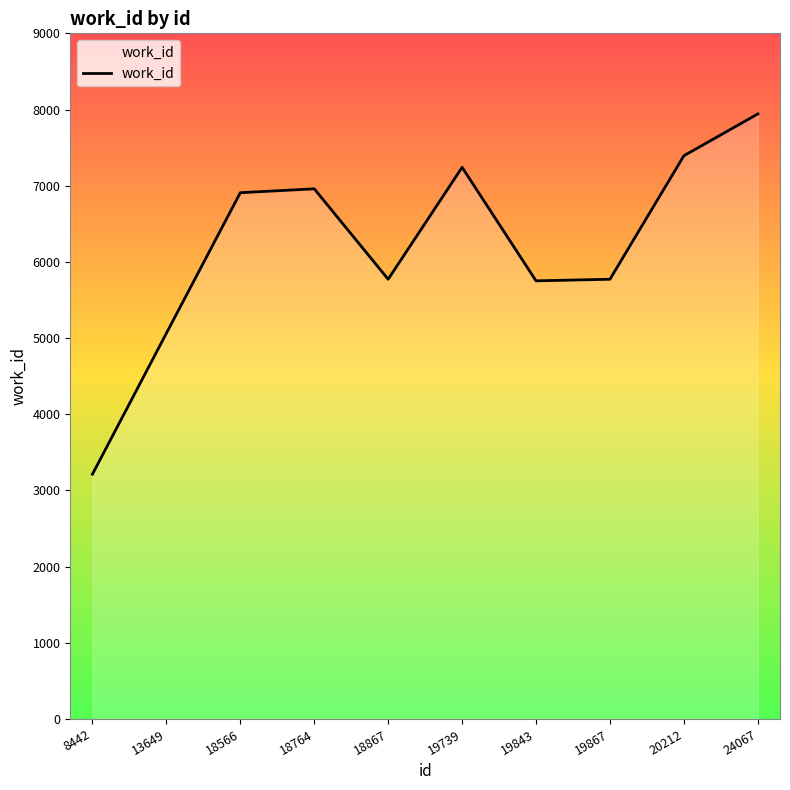

The value at 18867 is 5772. True or false?

True